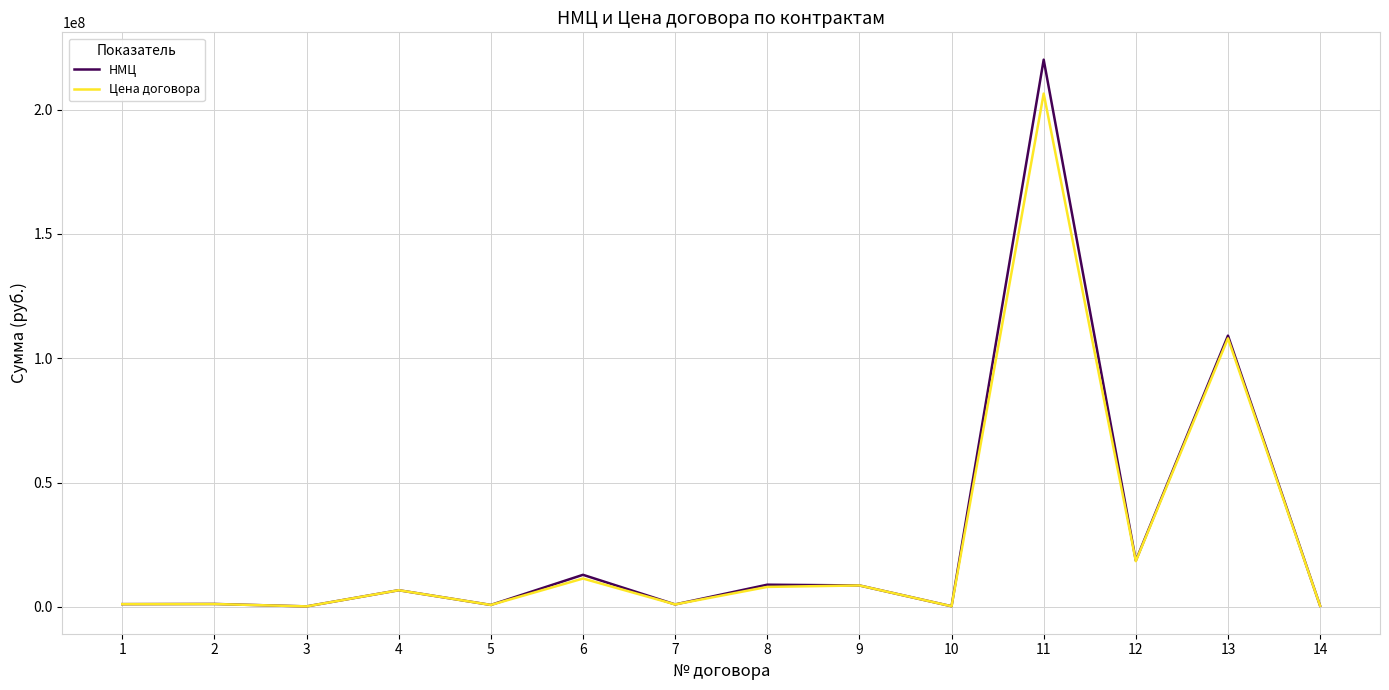

Which series has the largest range (max minus min)?

НМЦ